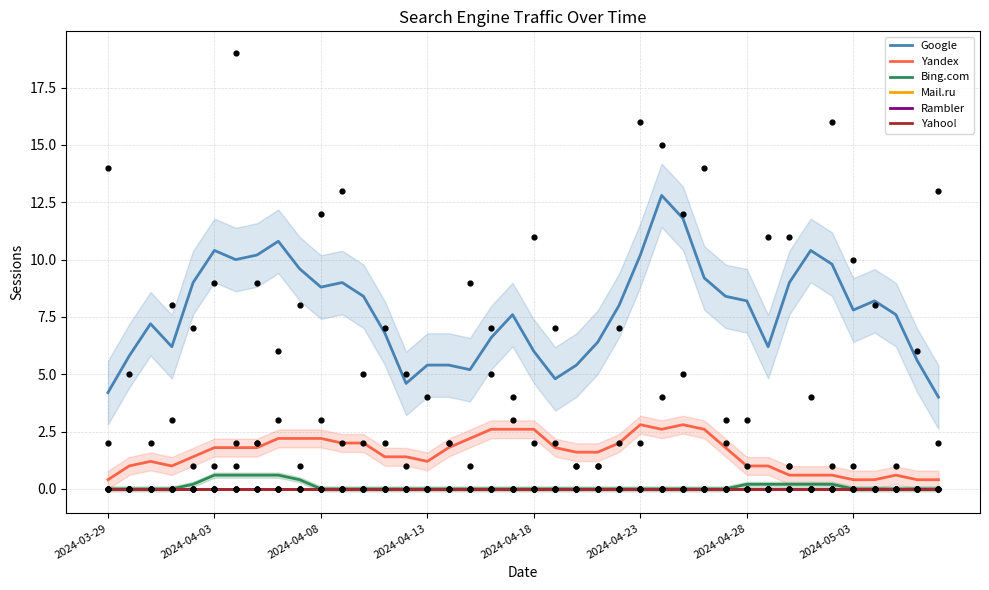

Which series contains the highest Y value?

Google